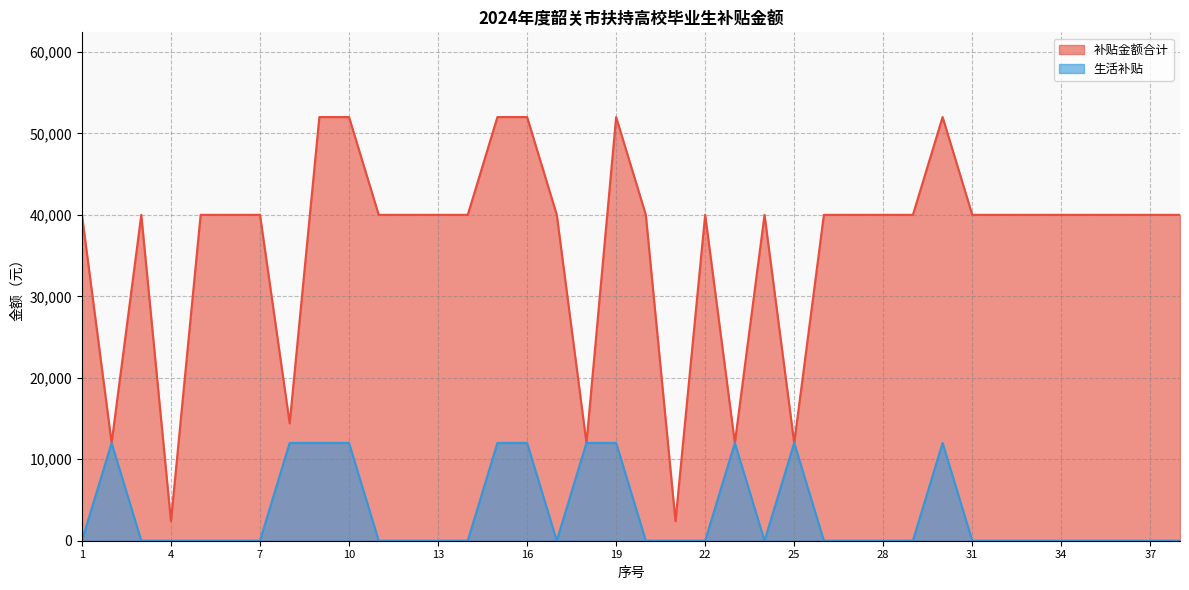

Reading left to right, what are all the values shown in this chart?

补贴金额合计: 1=40000	2=12000	3=40000	4=2400	5=40000	6=40000	7=40000	8=14400	9=52000	10=52000	11=40000	12=40000	13=40000	14=40000	15=52000	16=52000	17=40000	18=12000	19=52000	20=40000	21=2400	22=40000	23=12000	24=40000	25=12000	26=40000	27=40000	28=40000	29=40000	30=52000	31=40000	32=40000	33=40000	34=40000	35=40000	36=40000	37=40000	38=40000
生活补贴: 1=0	2=12000	3=0	4=0	5=0	6=0	7=0	8=12000	9=12000	10=12000	11=0	12=0	13=0	14=0	15=12000	16=12000	17=0	18=12000	19=12000	20=0	21=0	22=0	23=12000	24=0	25=12000	26=0	27=0	28=0	29=0	30=12000	31=0	32=0	33=0	34=0	35=0	36=0	37=0	38=0